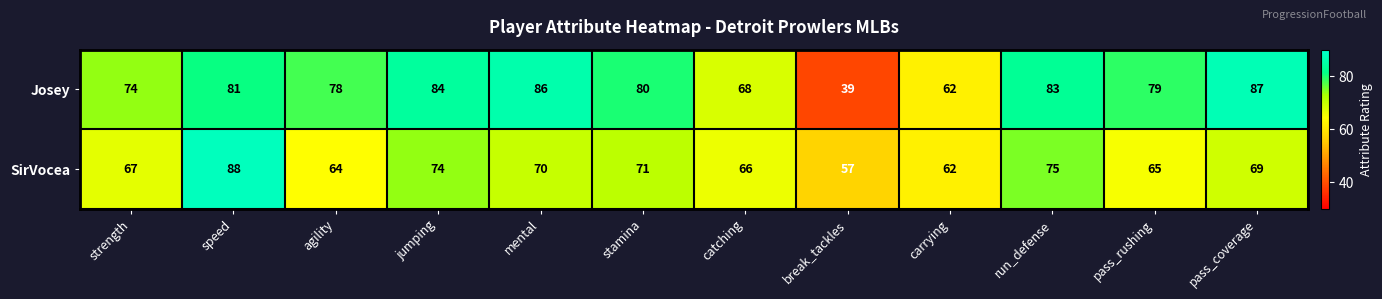

At which label is SirVocea closest to 72?

stamina